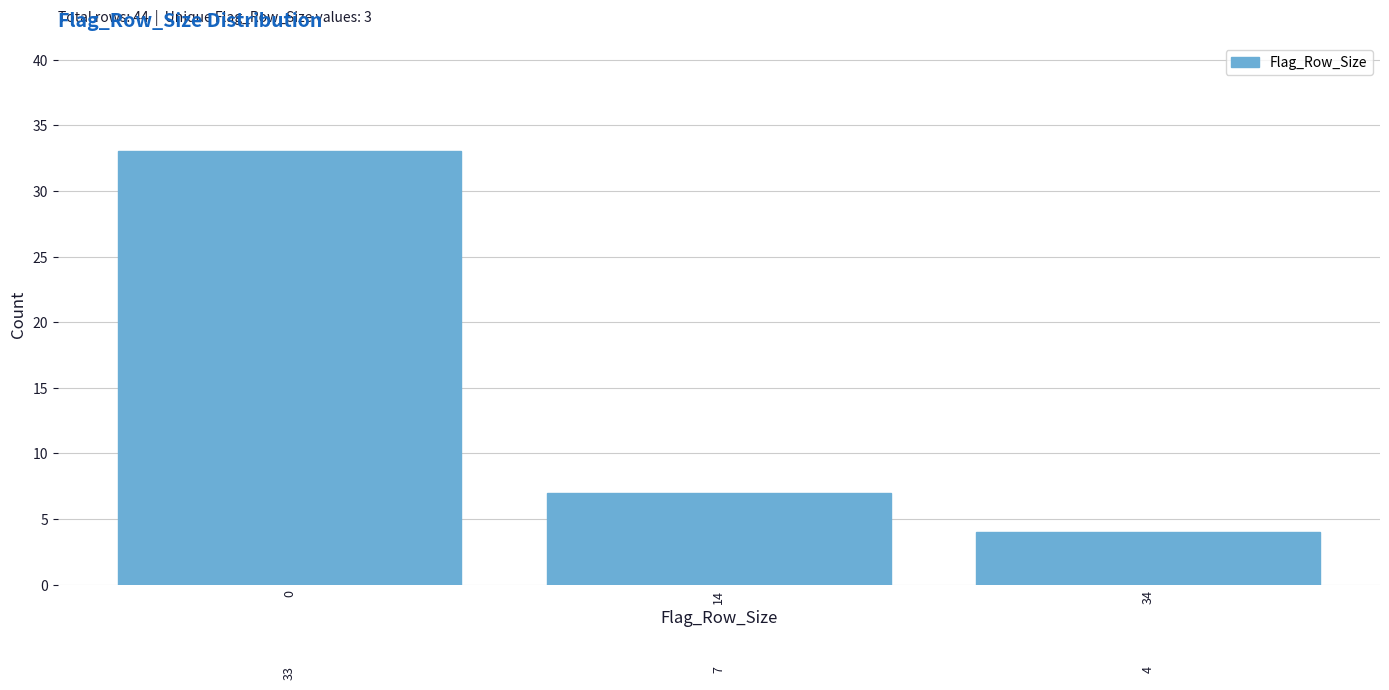

Reading left to right, transcribe all the data shown in this chart.

0=33	14=7	34=4